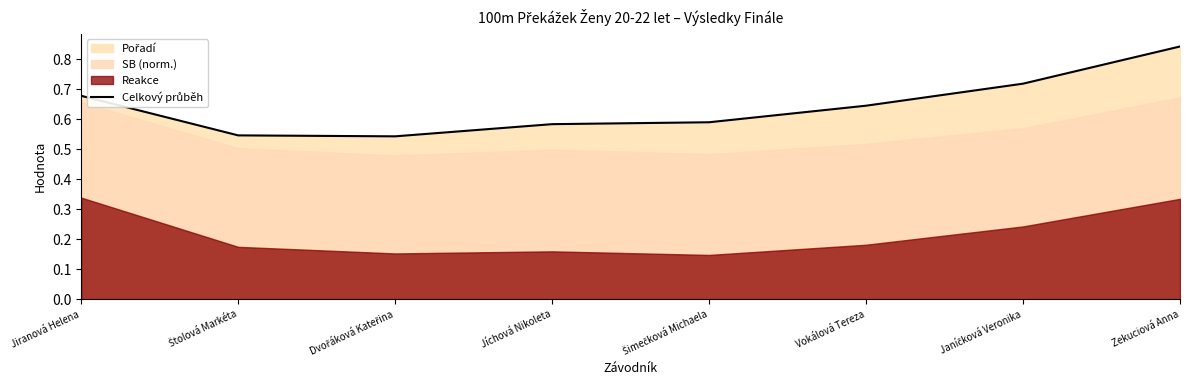

List the labels in order of value, largest first.

Zekuciová Anna, Janíčková Veronika, Jiranová Helena, Vokálová Tereza, Šimečková Michaela, Jíchová Nikoleta, Štolová Markéta, Dvořáková Kateřina